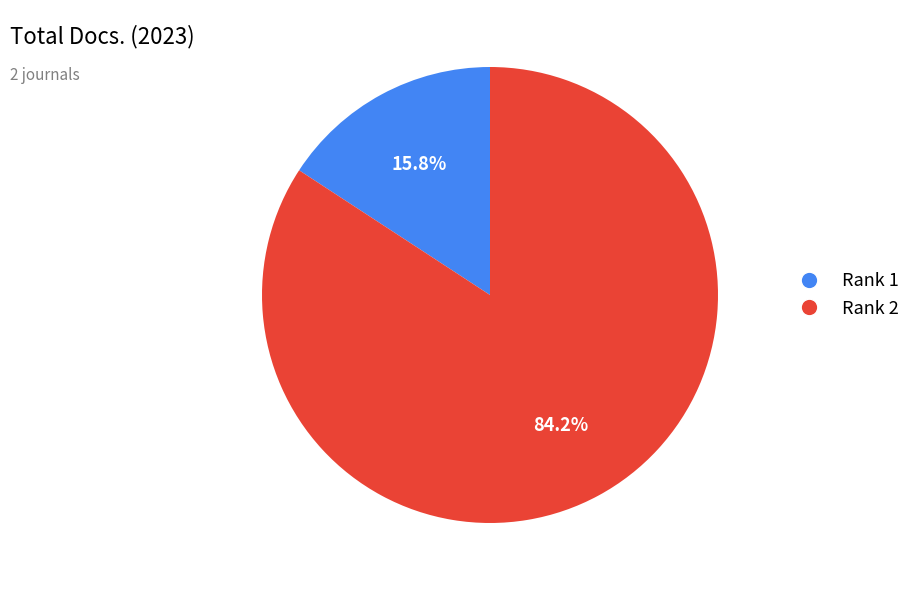

Do Rank 2 and Rank 1 together represent more than half of the pie?

Yes